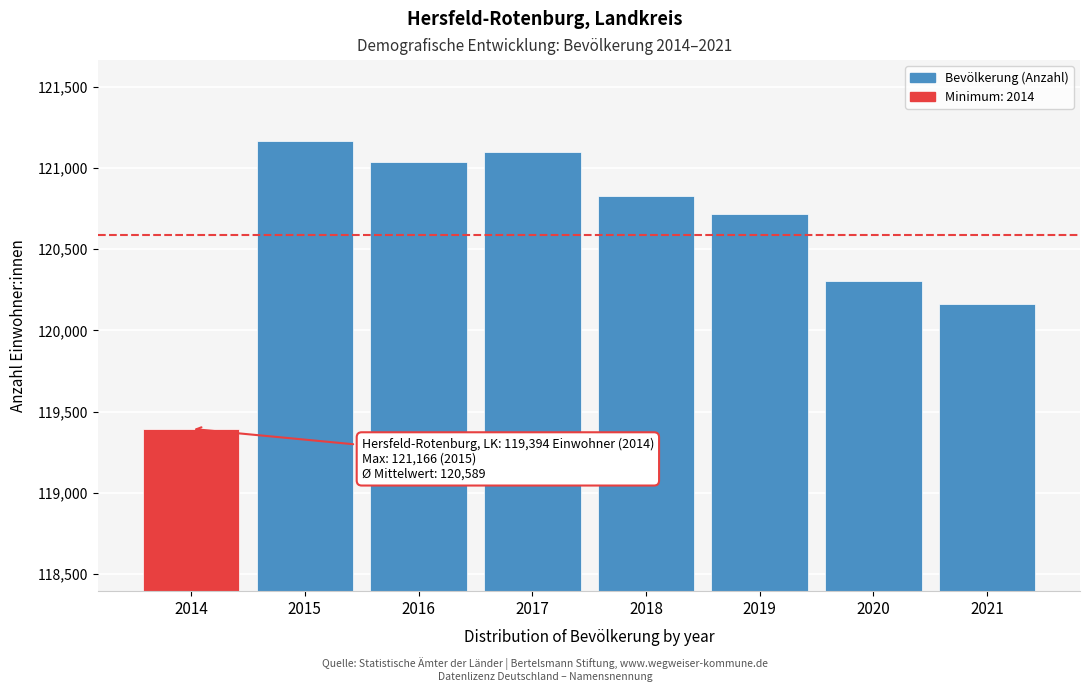

Reading right to left, what are all the values shown in this chart?

2021=120163	2020=120304	2019=120719	2018=120829	2017=121101	2016=121037	2015=121166	2014=119394